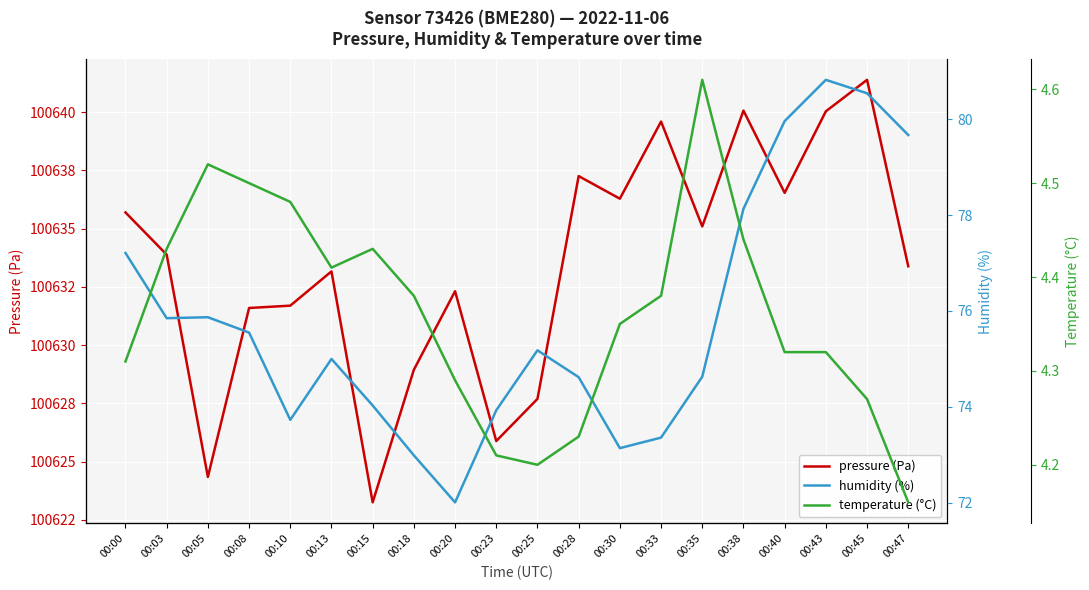

At which category does humidity (%) reach its first local peak?

00:05